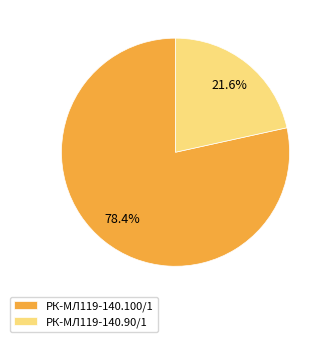

Between РК-МЛ119-140.100/1 and РК-МЛ119-140.90/1, which is larger?

РК-МЛ119-140.100/1